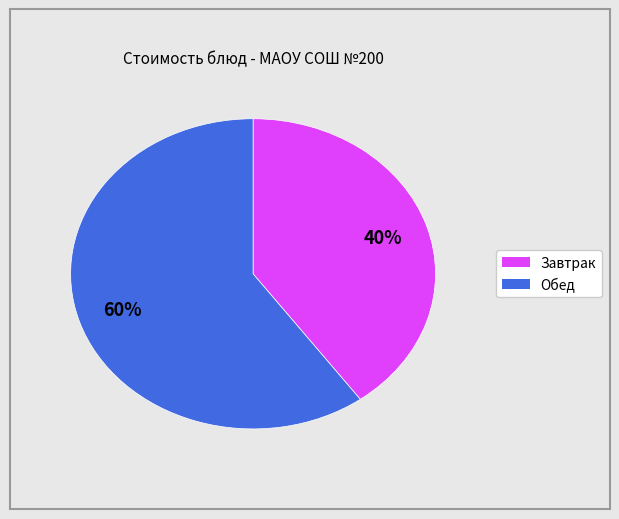

To the nearest percent, what is the average slice percentage?

50%